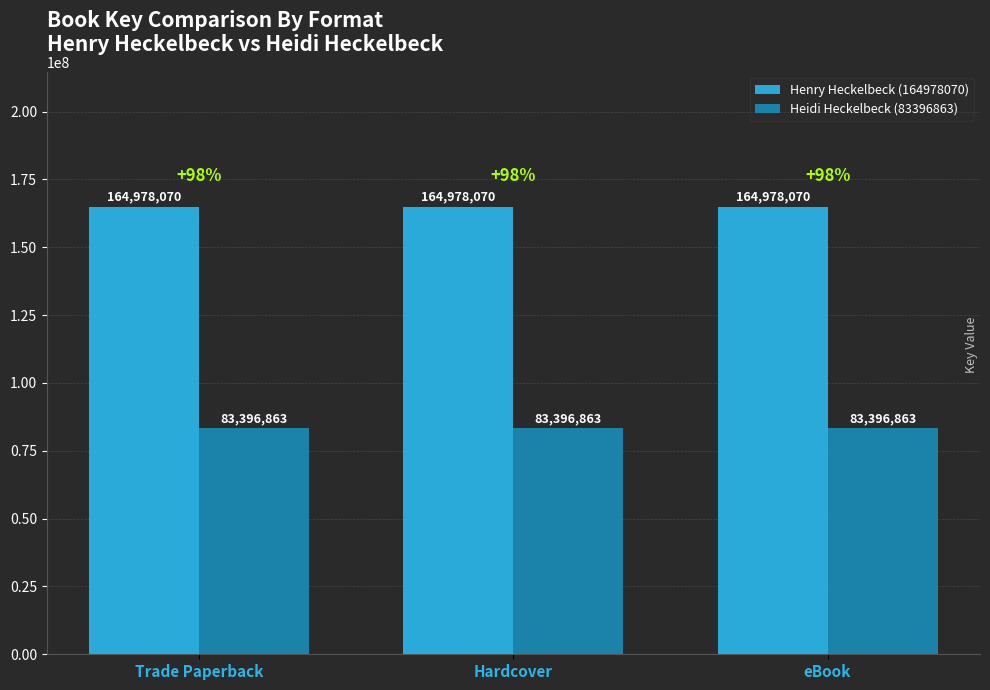

How many distinct data groups are displayed?

2